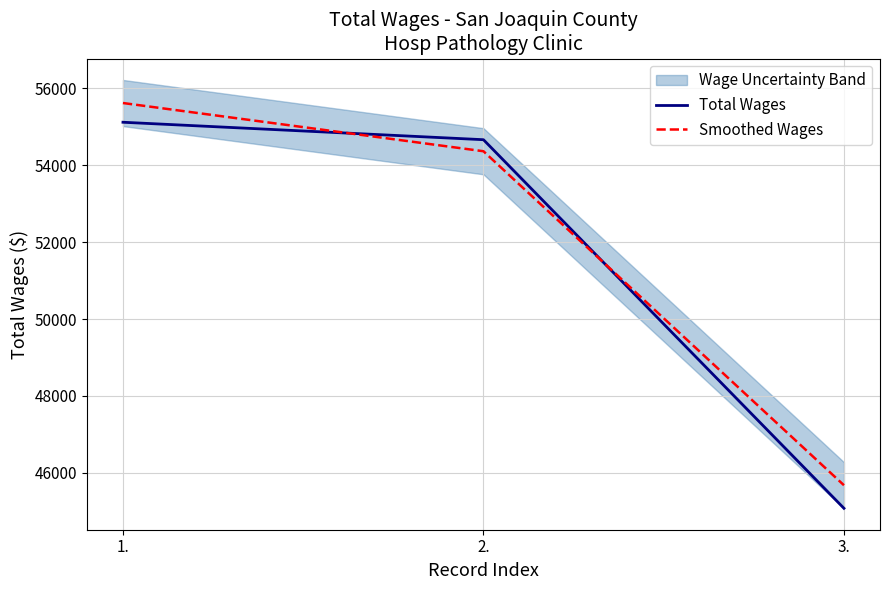

Reading left to right, transcribe all the data shown in this chart.

Total Wages: 55118	54664	45078
Smoothed Wages: 55618	54364	45678